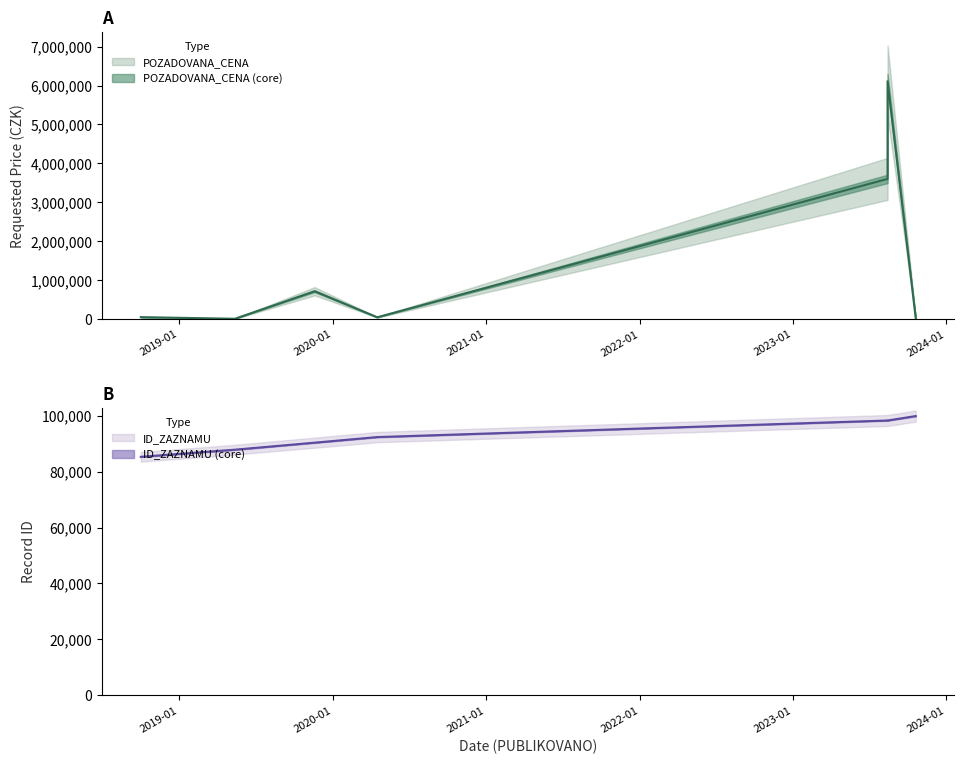

How many data points are above 46370?

3